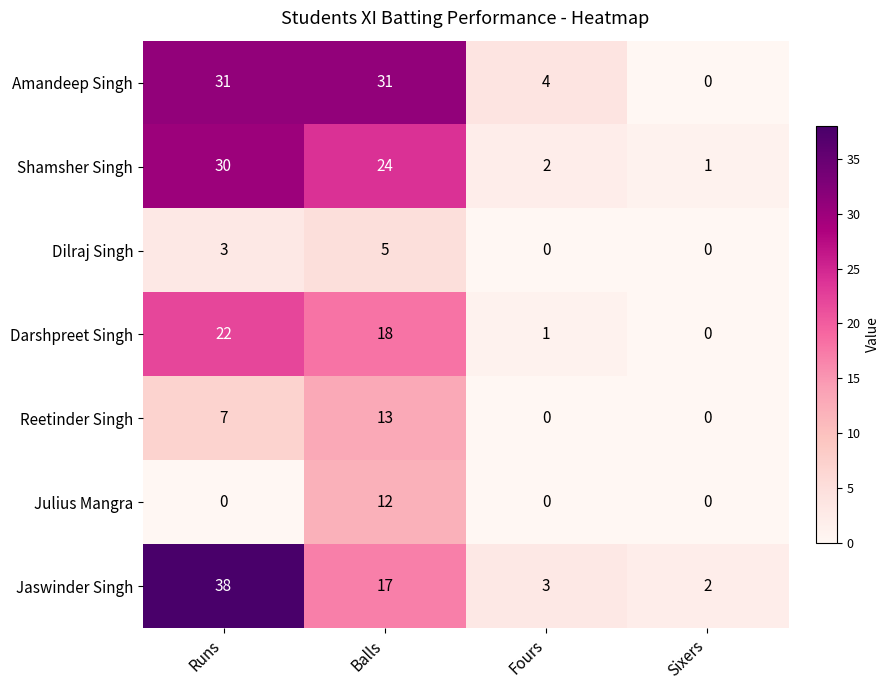

The value of Amandeep Singh at Fours is 4. True or false?

True